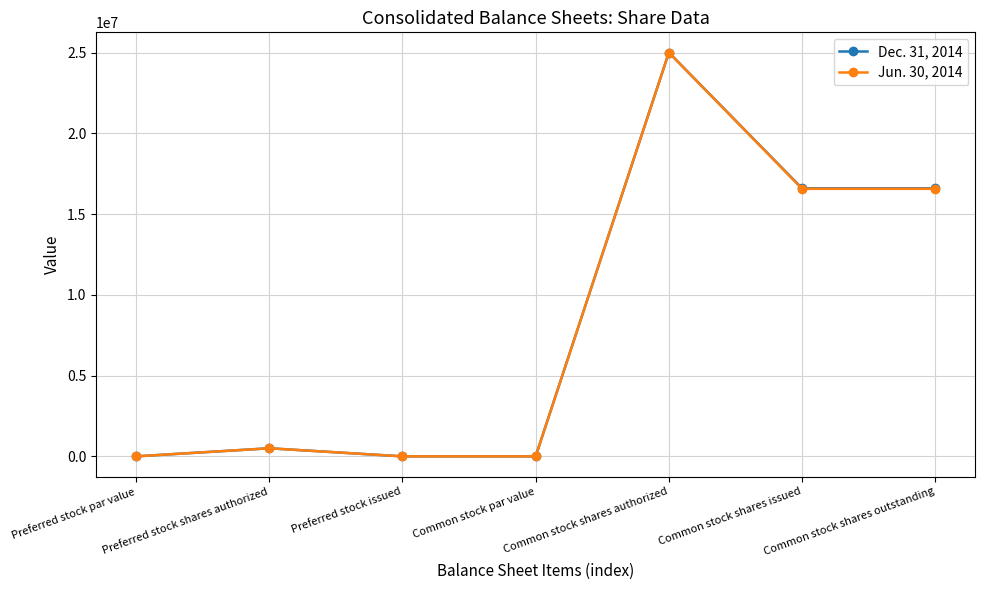

What is the greatest value displayed?

25000000